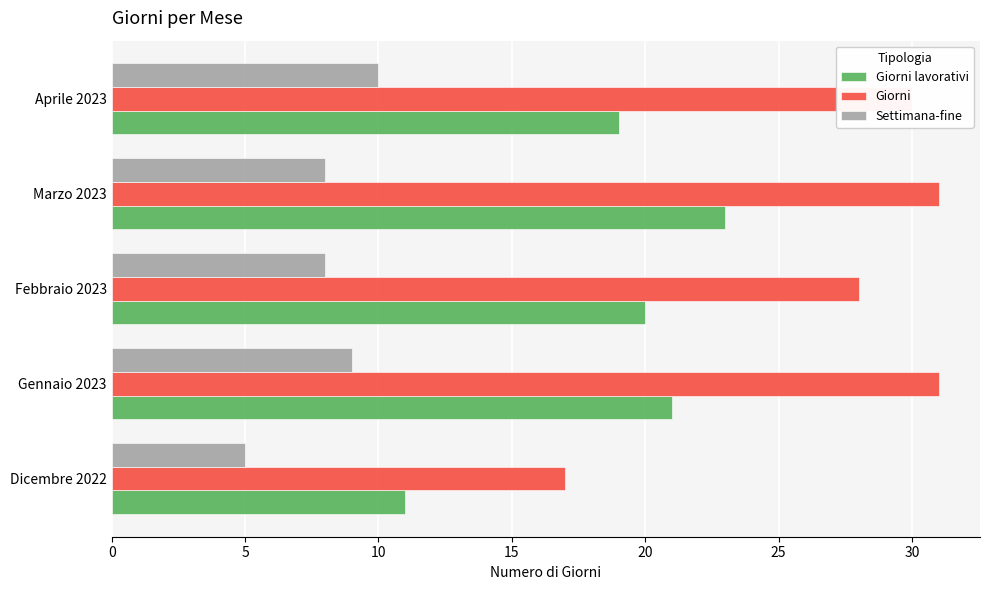

Which series has the widest spread of values?

Giorni